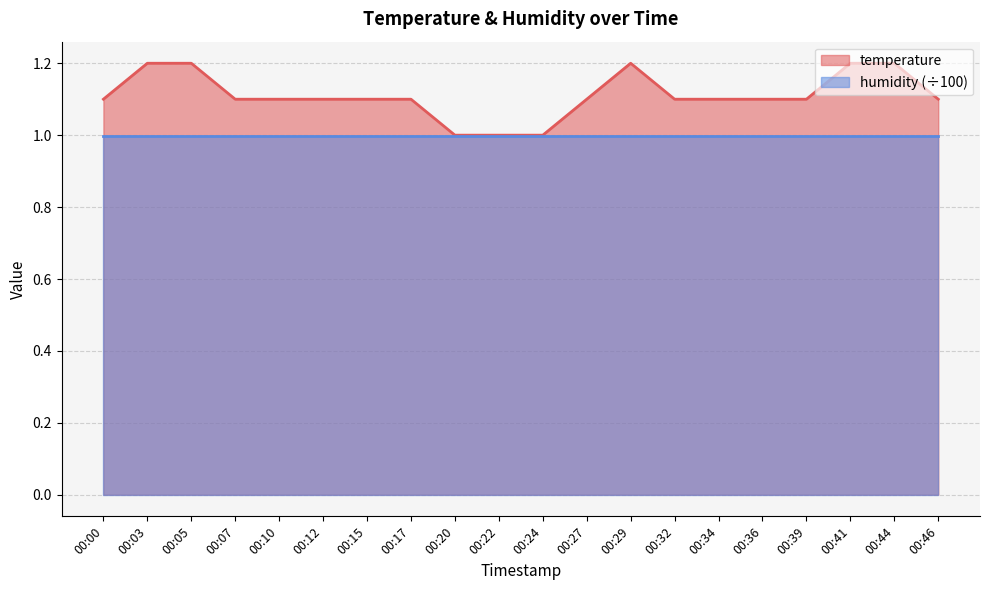

Count the values in the range 1 to 2.

20